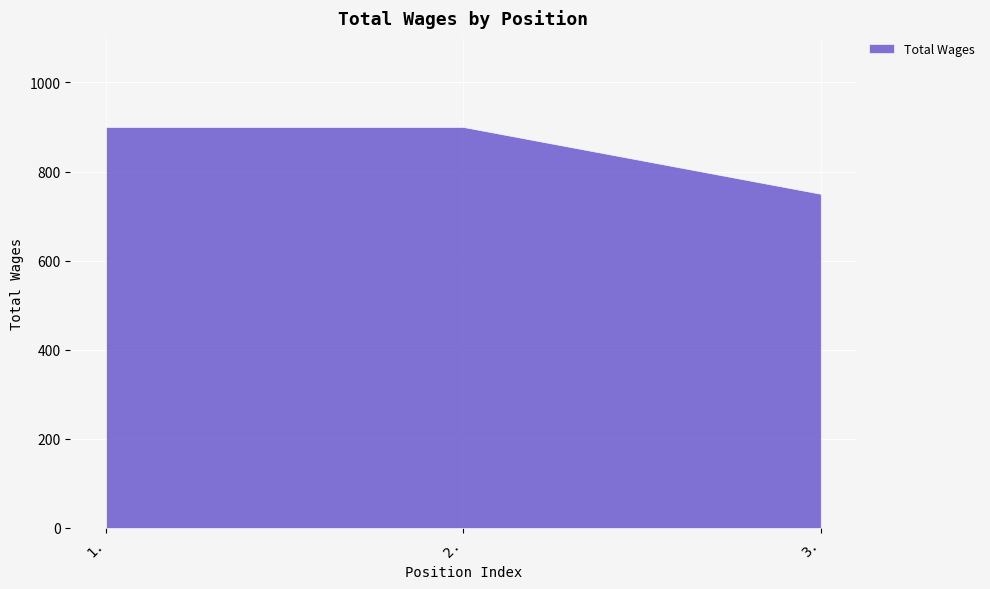

What is the value of the 3rd point from the left?

750